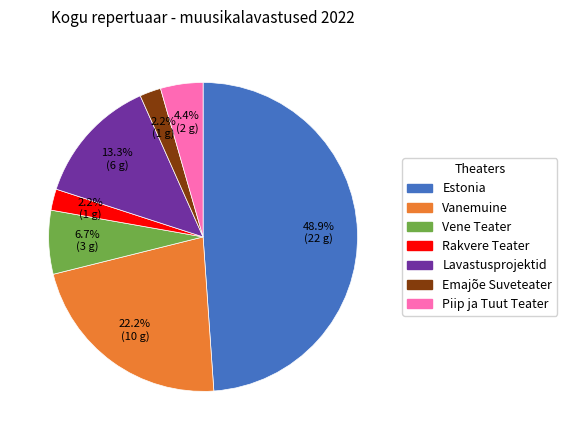

Which slice is the largest?

Estonia